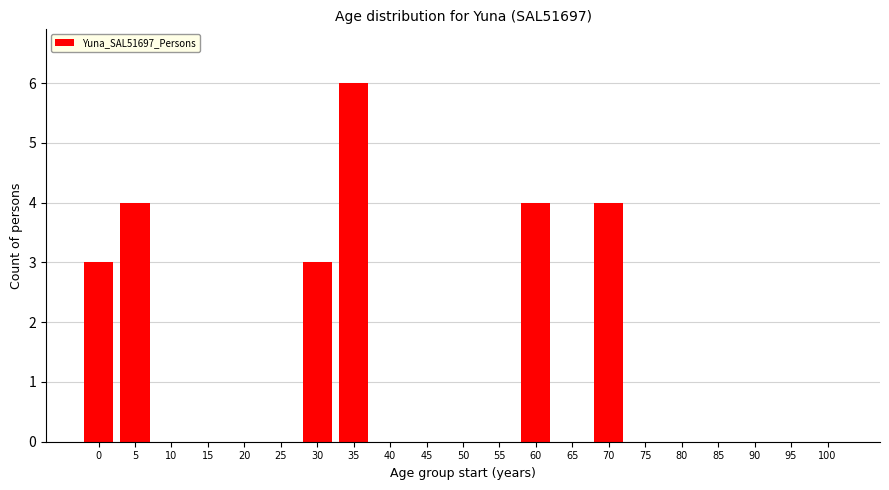

Reading left to right, extract all data points from this chart.

0=3	5=4	10=0	15=0	20=0	25=0	30=3	35=6	40=0	45=0	50=0	55=0	60=4	65=0	70=4	75=0	80=0	85=0	90=0	95=0	100=0